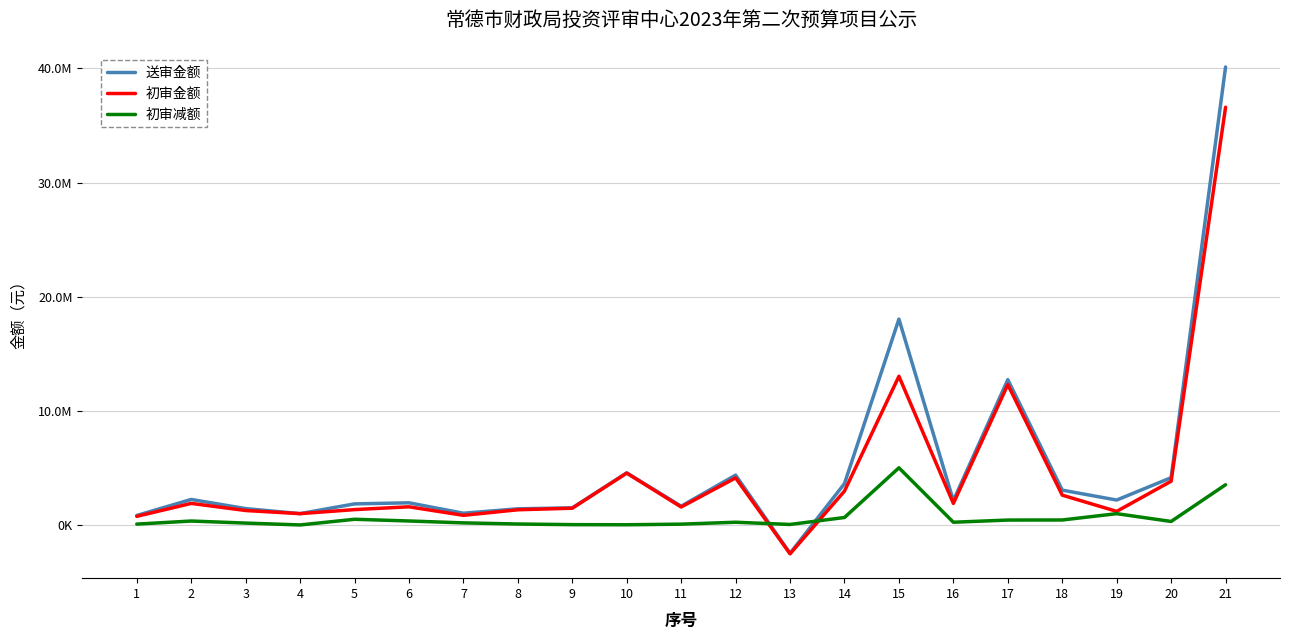

Reading right to left, extract all data points from this chart.

送审金额: 40130461	4144179	2183977	3052496	12731712	2132449	18039969	3626974	-2481254	4368903	1648358	4566106	1499329	1417195	1029300	1943520	1847917	995241	1435180	2237169	831799
初审金额: 36603431	3835612	1192787	2614549	12300137	1891567	13029545	2970998	-2527504	4127726	1575936	4546700	1470008	1332534	845271	1593290	1347900	992836	1267906	1890916	755346
初审减额: 3527030	308567	991190	437947	431575	240882	5010424	655976	46250	241177	72422	19406	29321	84661	184029	350230	500017	2405	167274	346253	76453